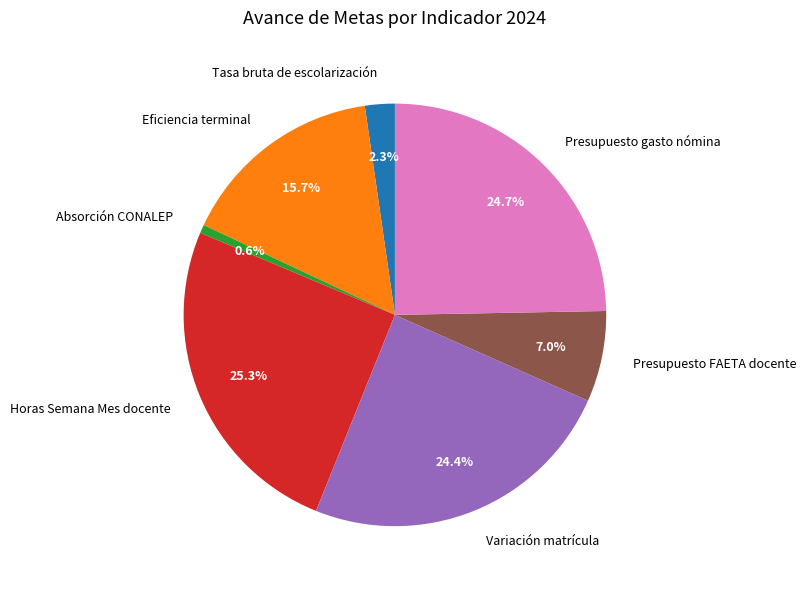

Between Eficiencia terminal and Horas Semana Mes docente, which is larger?

Horas Semana Mes docente